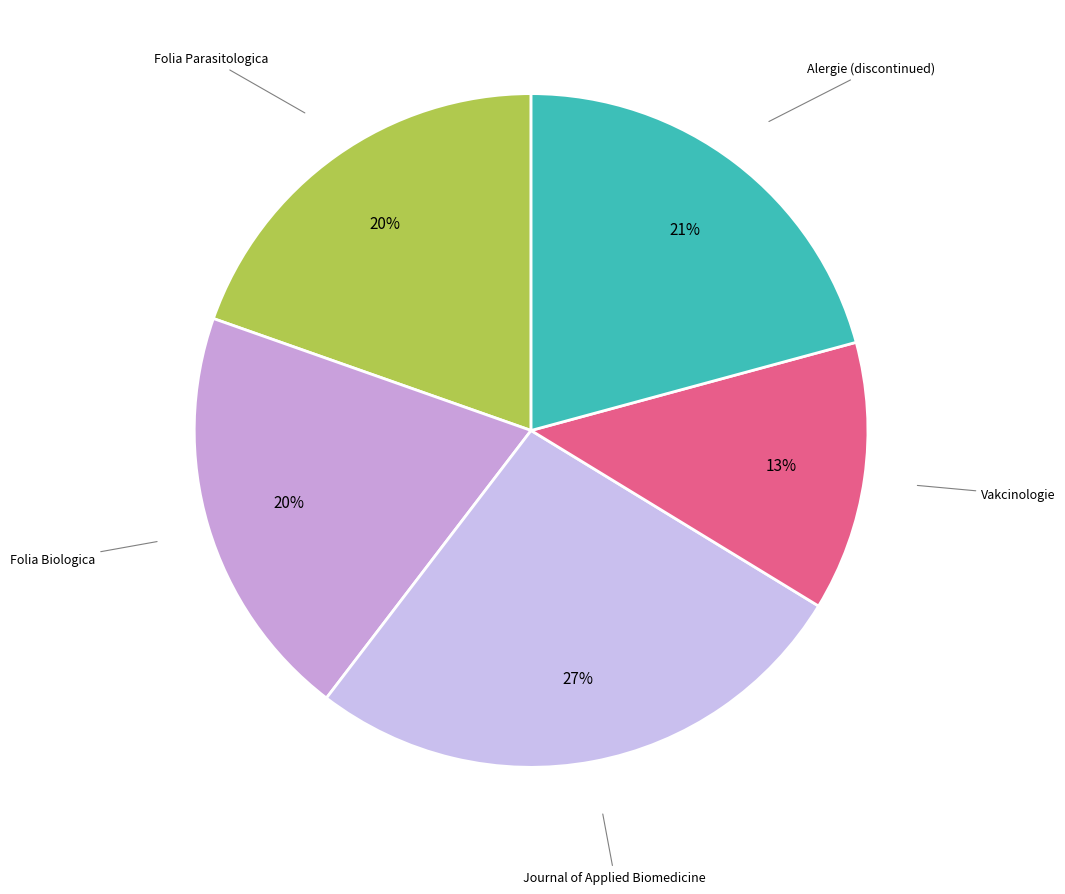

To the nearest percent, what is the average slice percentage?

20%